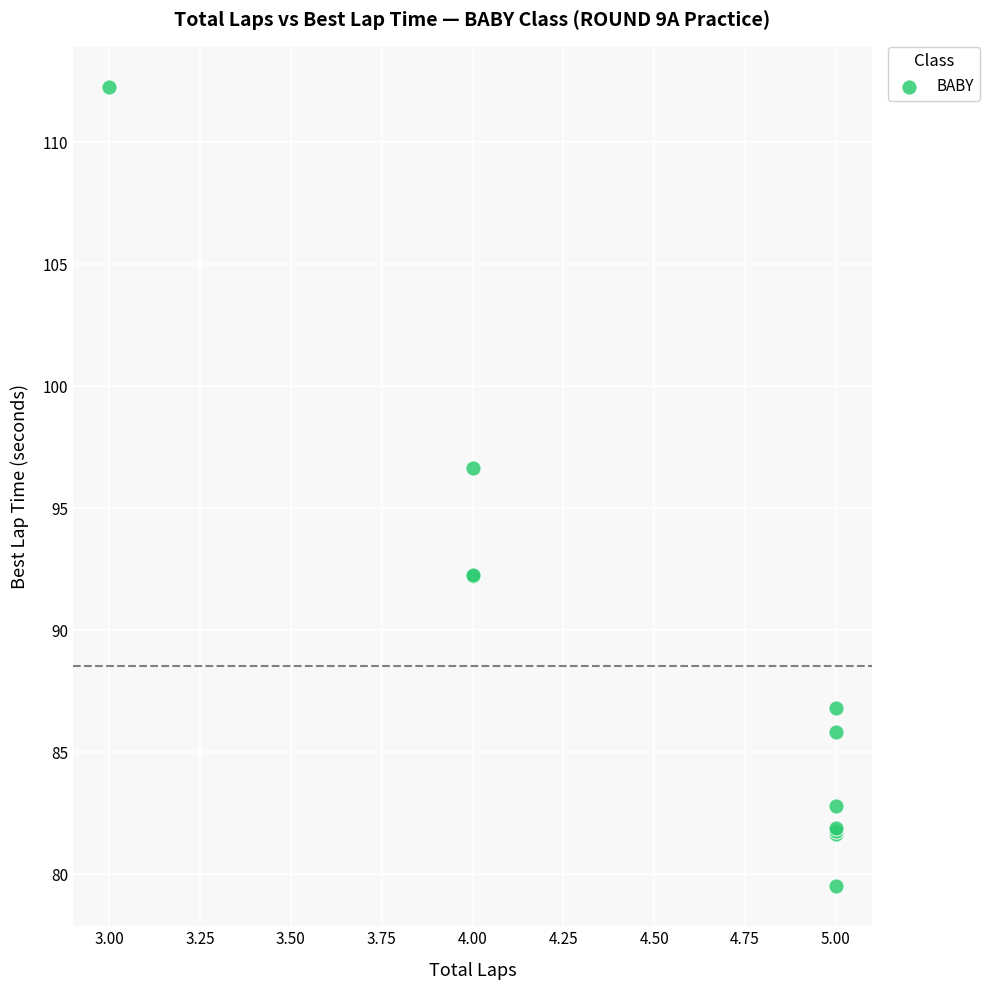

What Y value in the scatter plot is closest to 95?

96.6